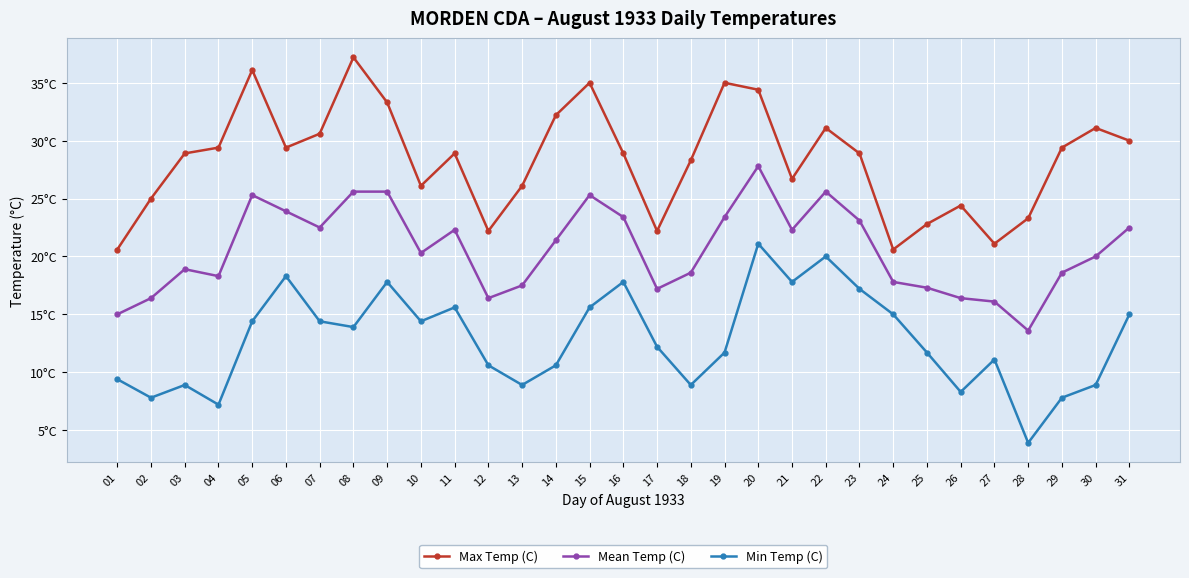

What are all the series names shown in the legend?

Max Temp (C), Mean Temp (C), Min Temp (C)